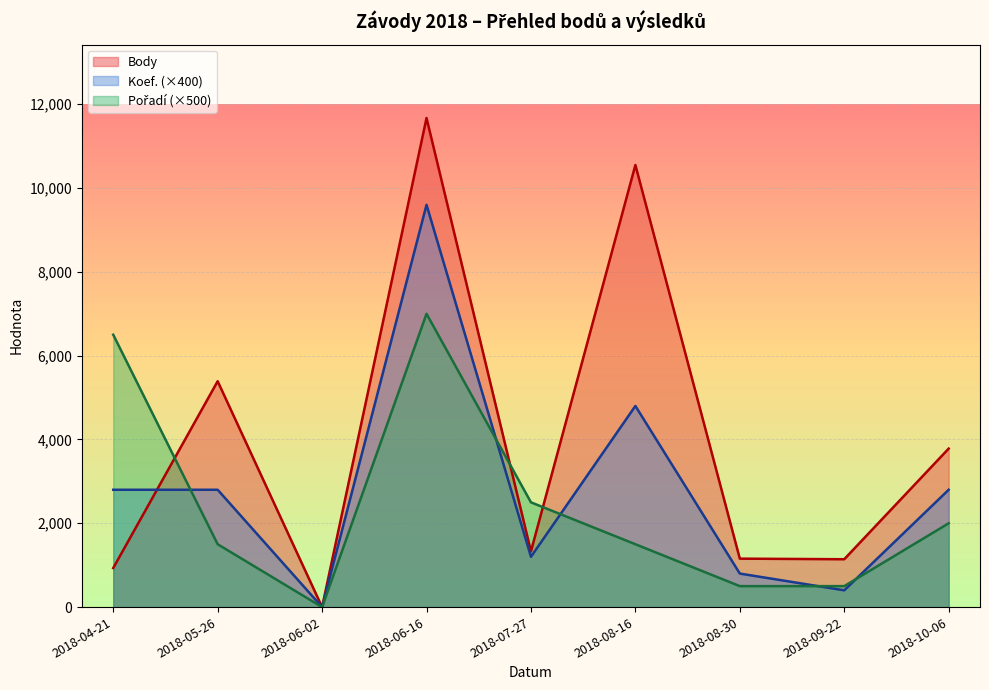

At which label does Pořadí first exceed 1500?

2018-04-21